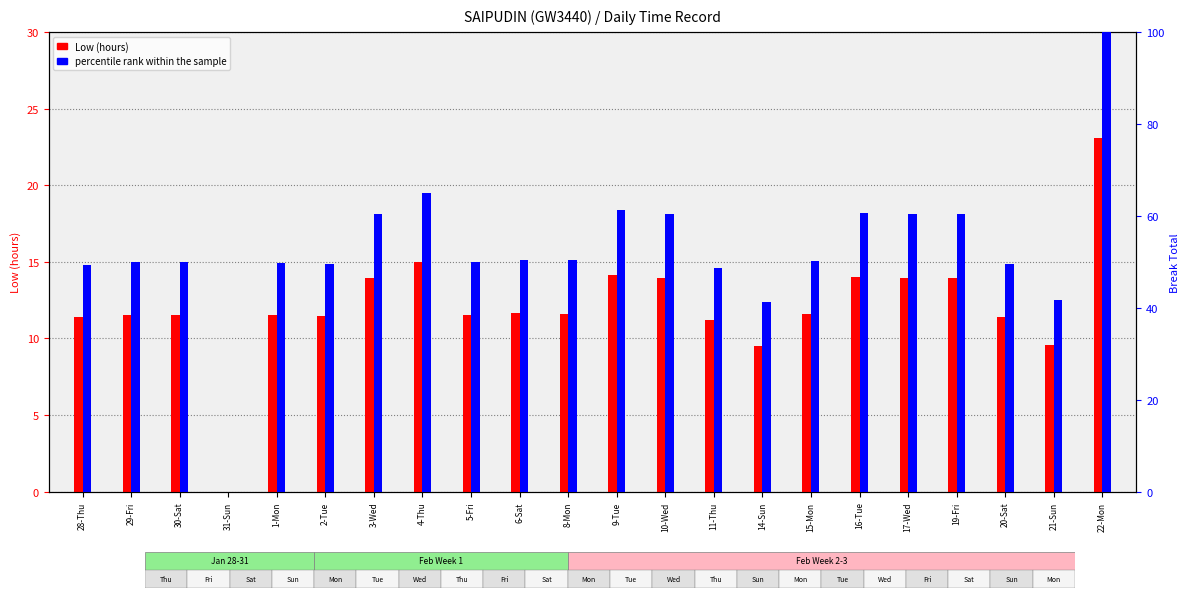

The value of Low (hours) at 9-Tue is 14.1. True or false?

True